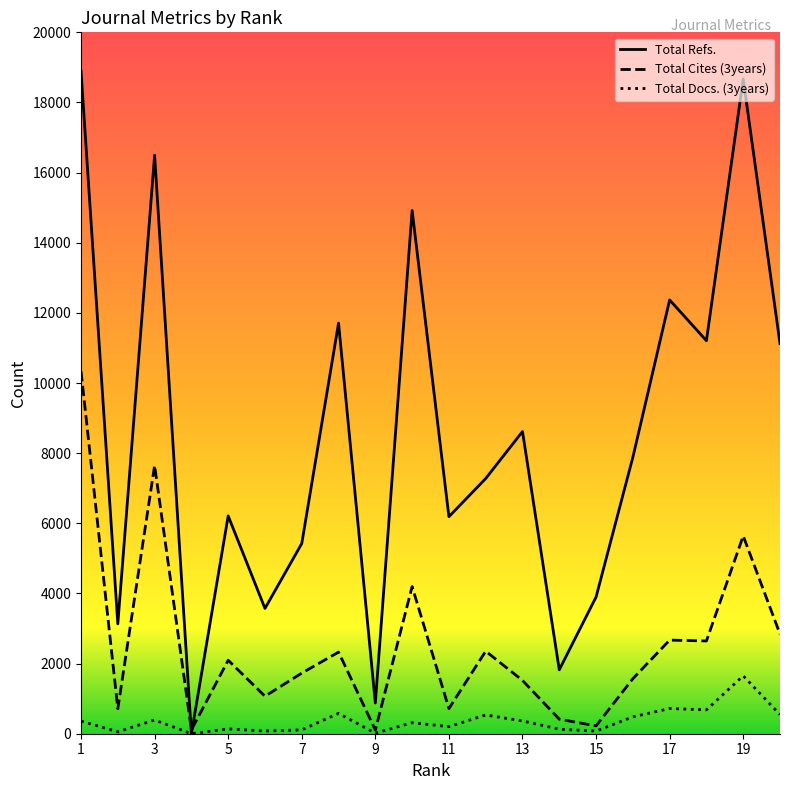

Which series has the largest range (max minus min)?

Total Refs.